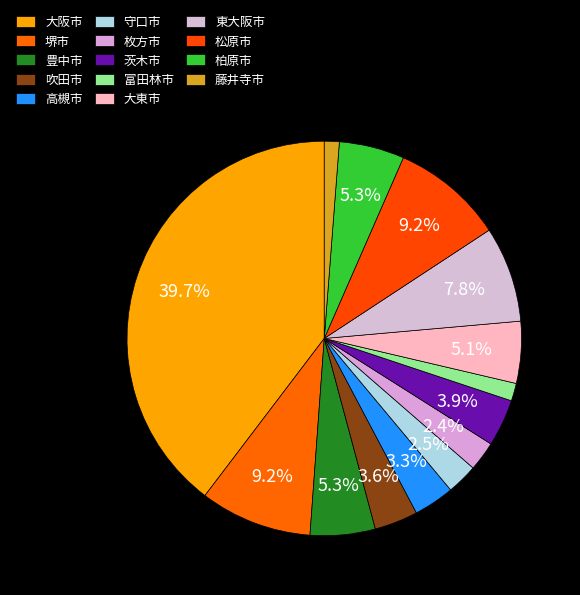

How many segments does this pie chart have?

14